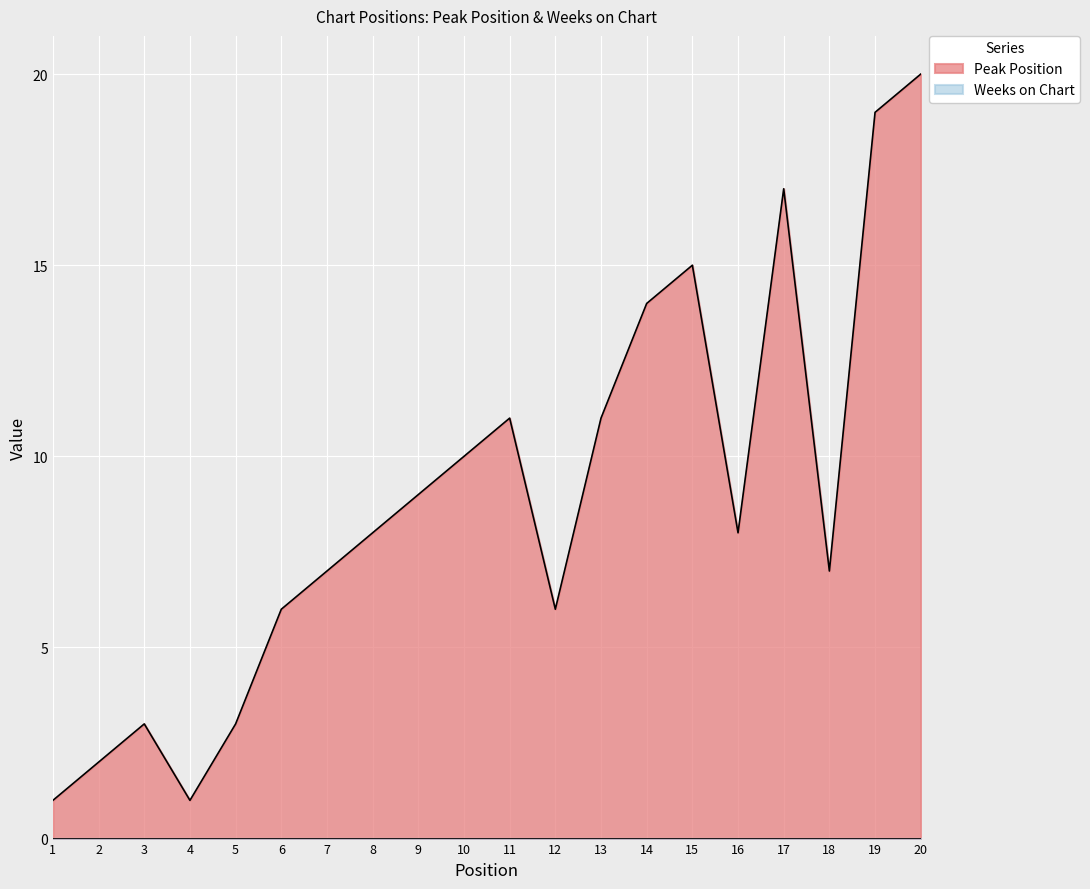

How many points are higher than both their immediate neighbors (excluding endpoints)?

4